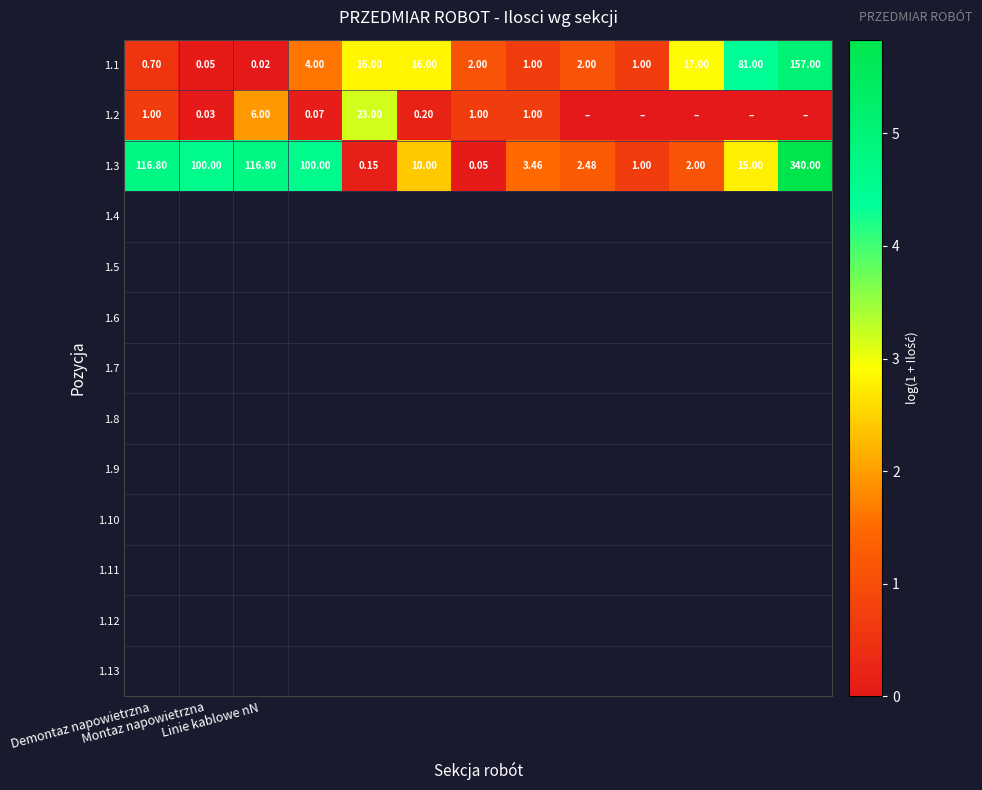

How many data points in 1.1 are less than 2?

5